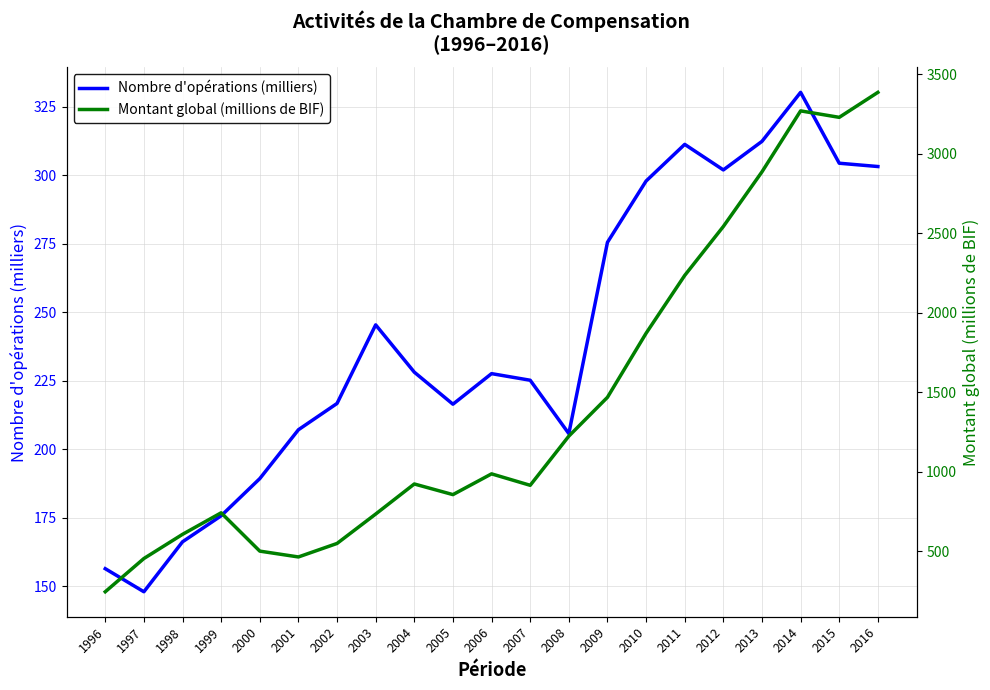

List the series in order of their peak value, lowest first.

Nombre d'opérations (milliers), Montant global (millions de BIF)